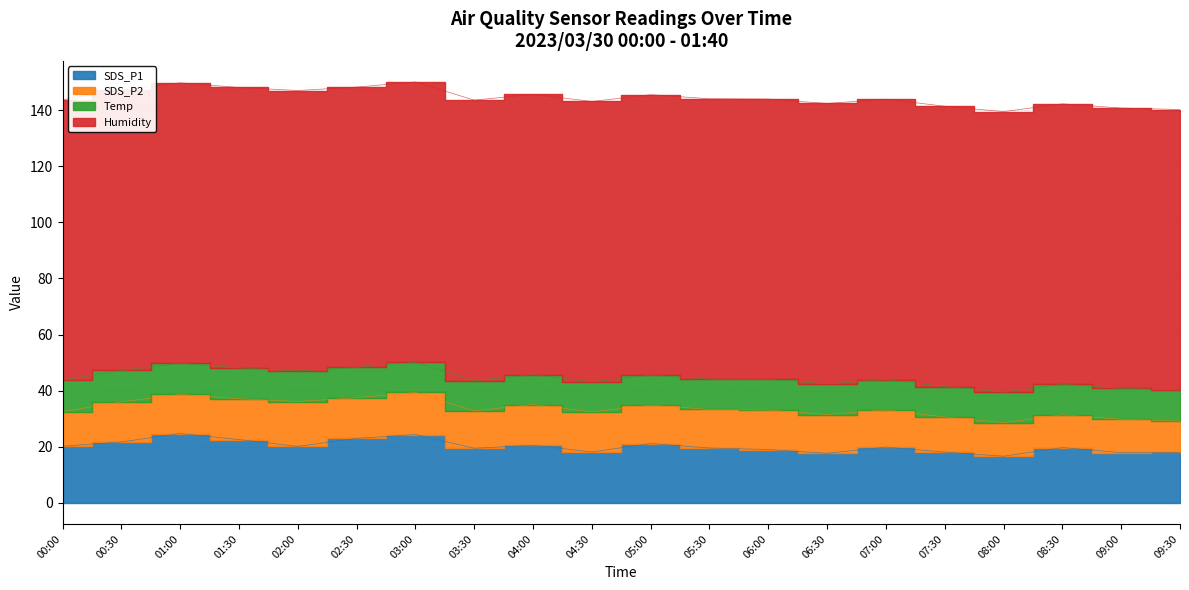

The Temp series shows 18.1 at 04:30. True or false?

False